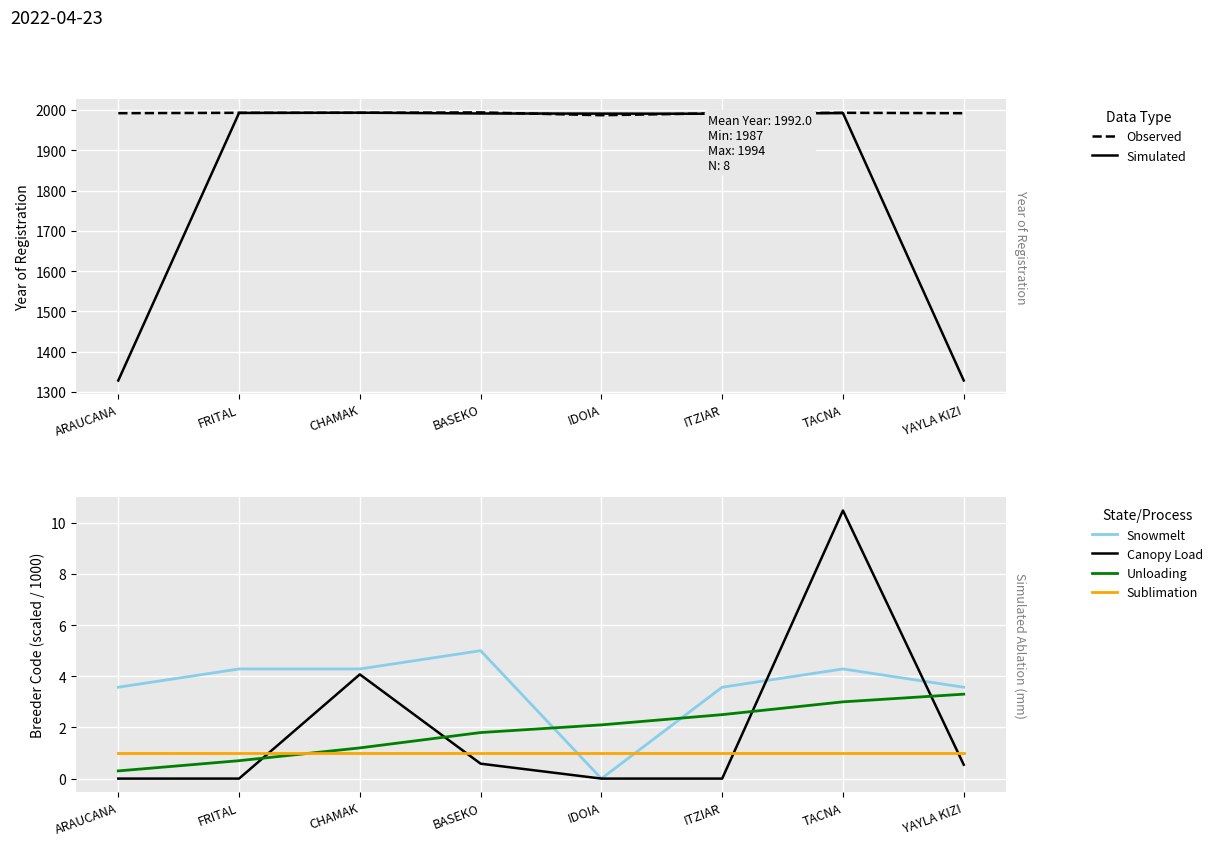

Rank the series at TACNA from lowest to highest value.

Sublimation, Unloading, Snowmelt, Canopy Load, Simulated, Observed